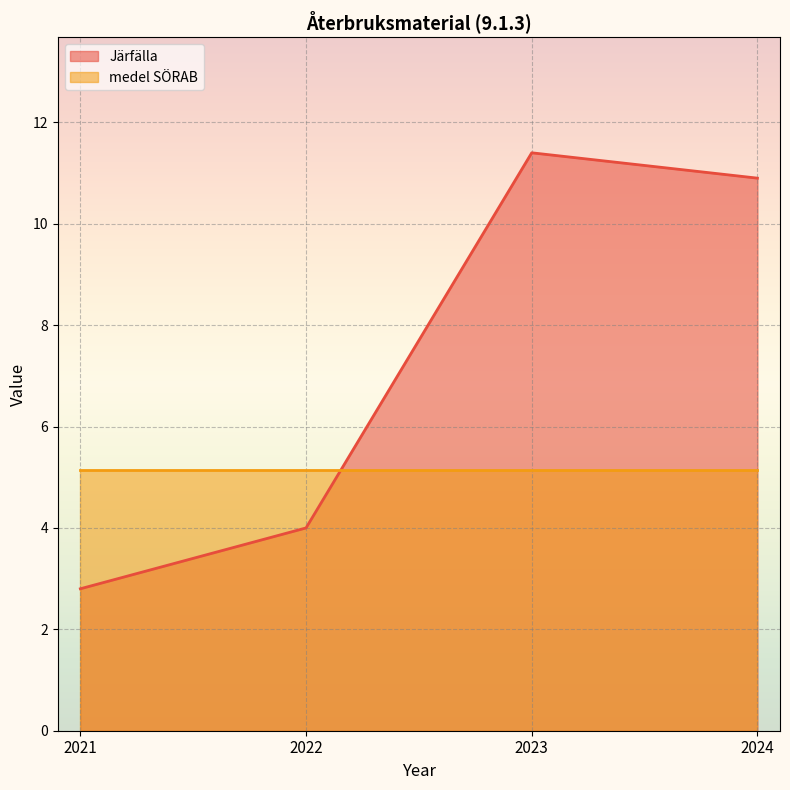

Is it true that the value at 2022 is 5.4?

False